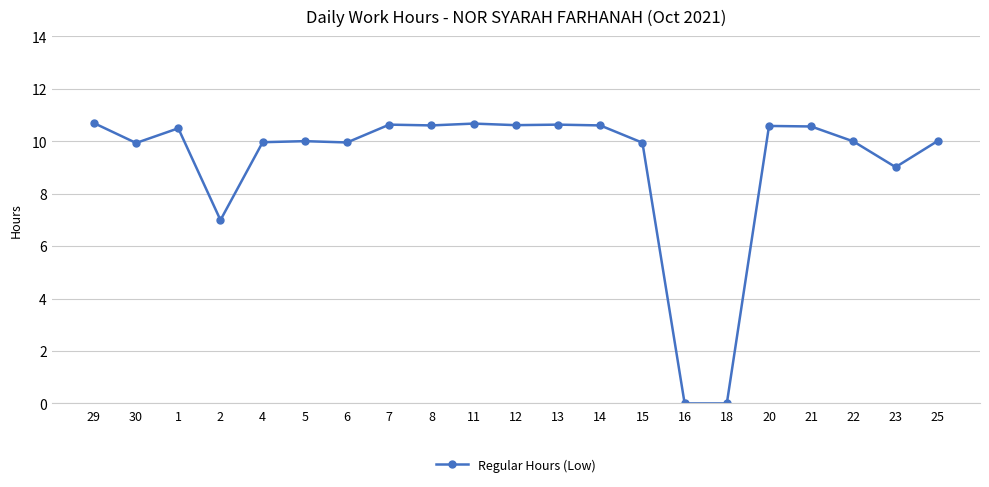

What is the label of the 18th point from the left?

21